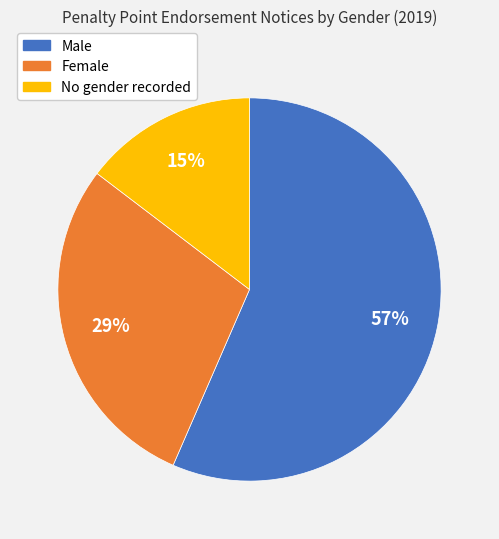

What percentage is the No gender recorded slice, to the nearest percent?

15%